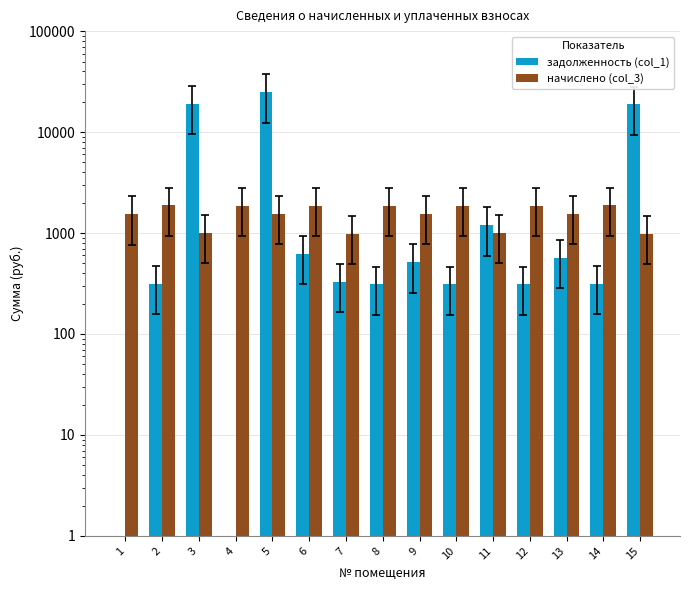

What is the spread (max minus min) of values at 10?

1550.2